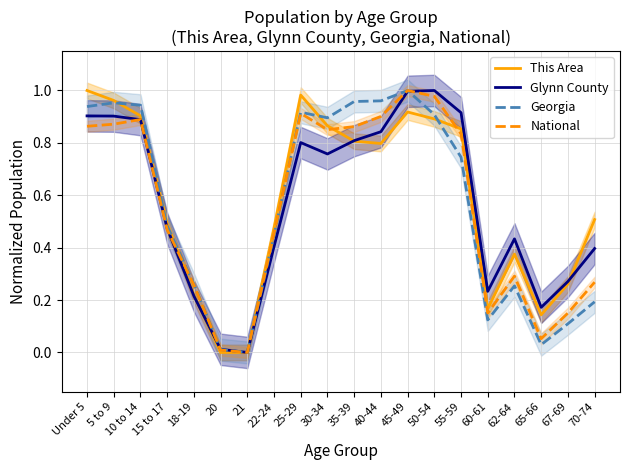

What is the value of the Georgia point at the 15th from the left?

0.7